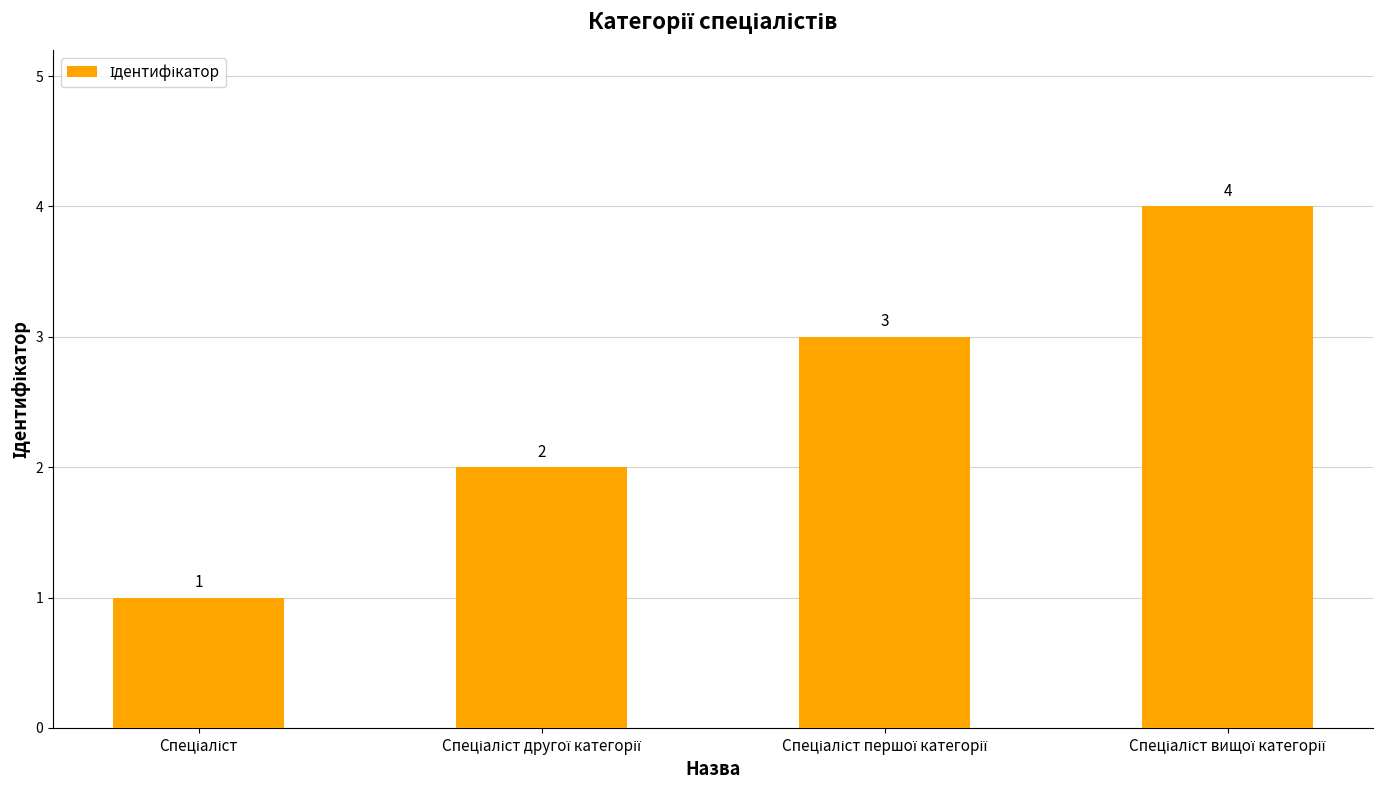

How many values are below 3?

2